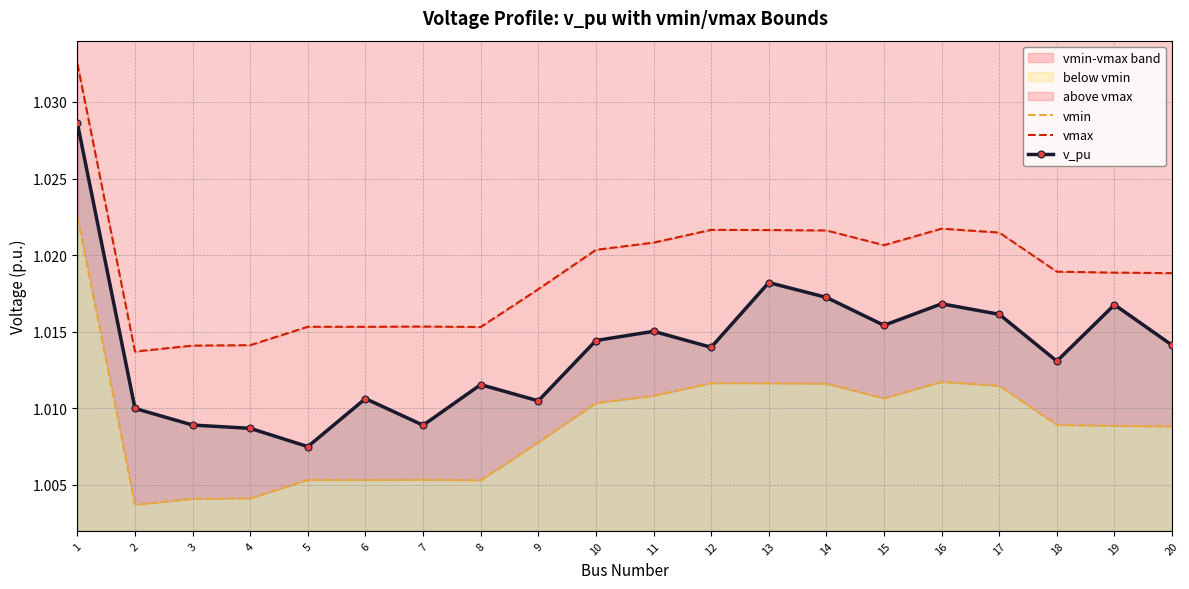

The value of vmax at 9 is 1.0. True or false?

True